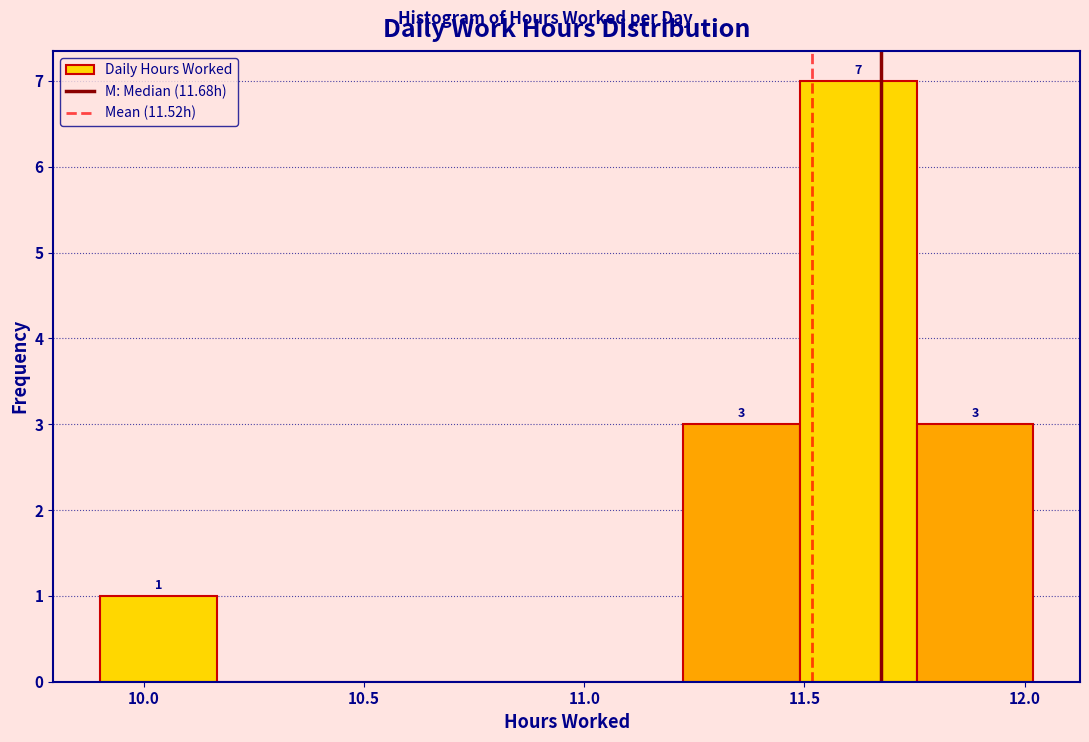

Which range on the x-axis has the tallest bar?

11.490 to 11.755